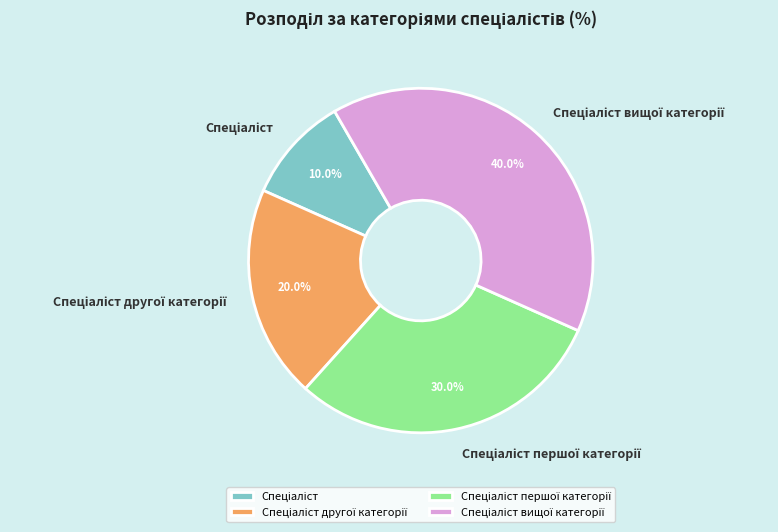

Is there any slice that represents more than half of the pie?

No